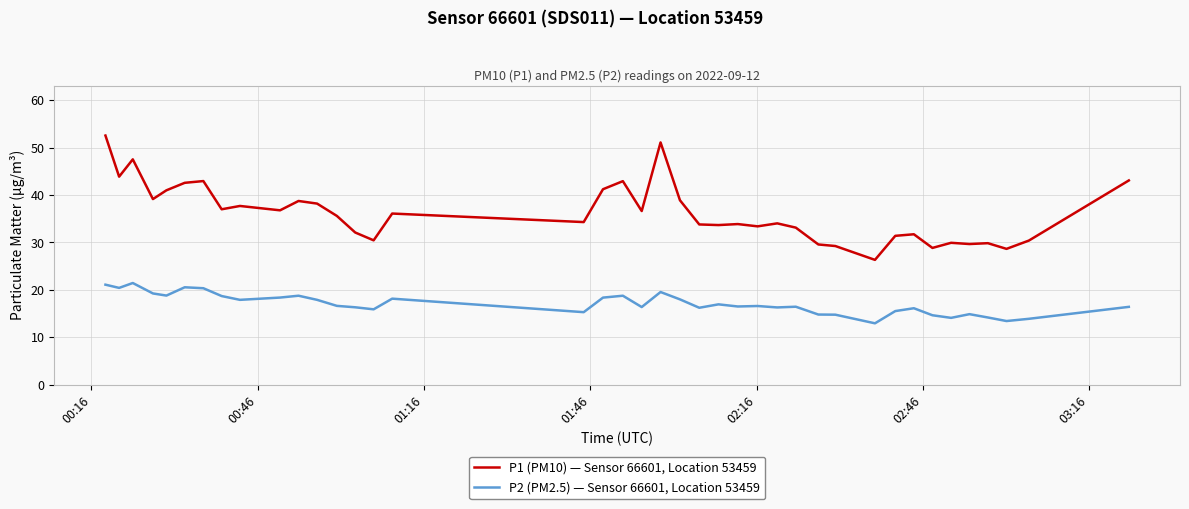

List the series in order of their peak value, lowest first.

P2 (PM2.5) — Sensor 66601, Location 53459, P1 (PM10) — Sensor 66601, Location 53459